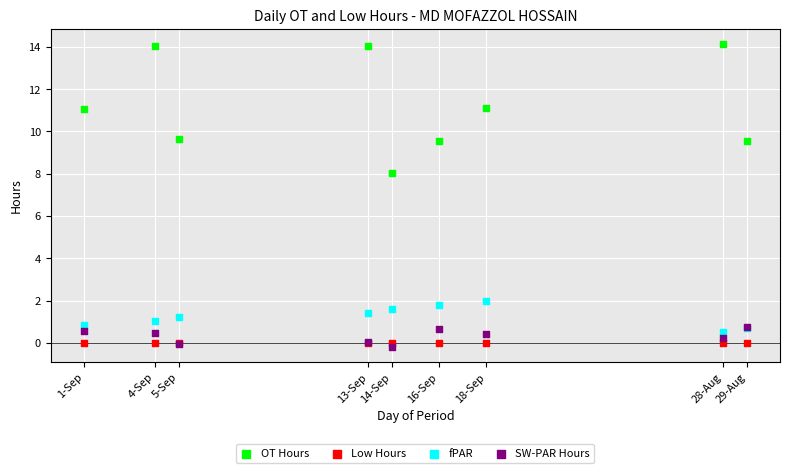

Across all series, what Y value is closest to 6?

8.1